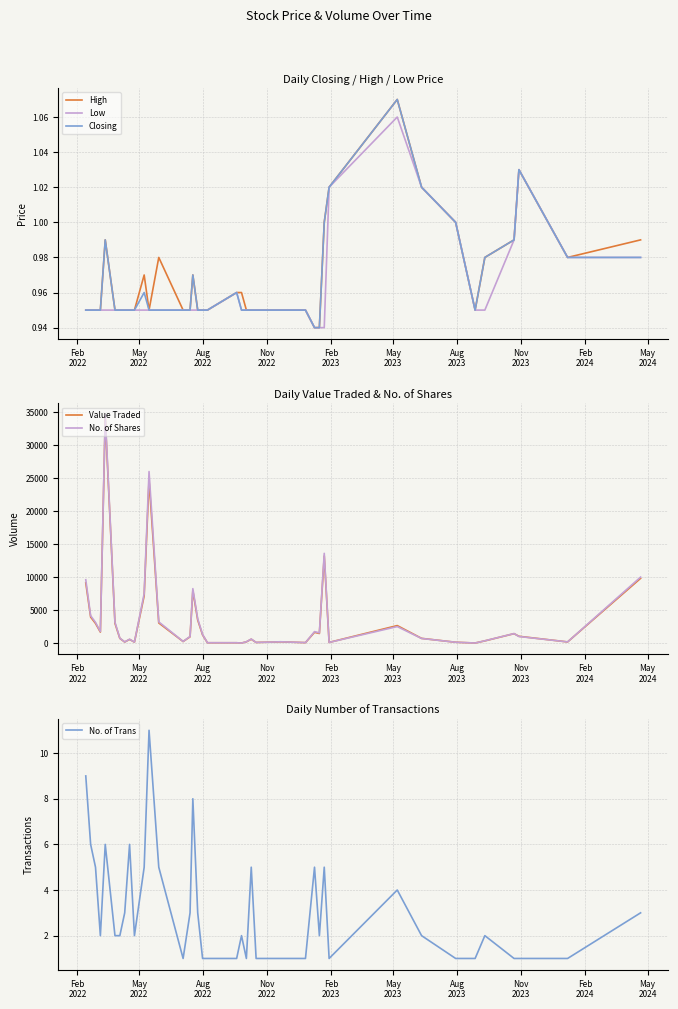

What is the maximum value for No. of Trans?

11